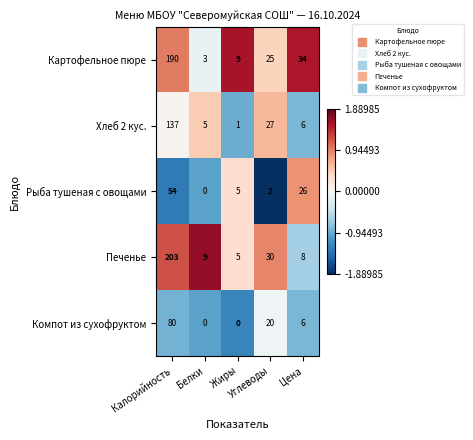

List the series in order of their peak value, highest first.

Печенье, Картофельное пюре, Хлеб 2 кус., Компот из сухофруктом, Рыба тушеная с овощами